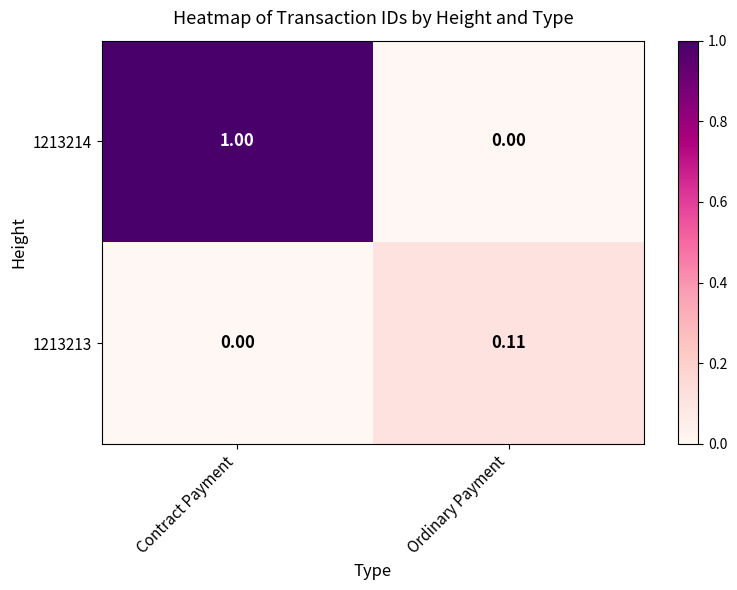

Which series has the widest spread of values?

1213214